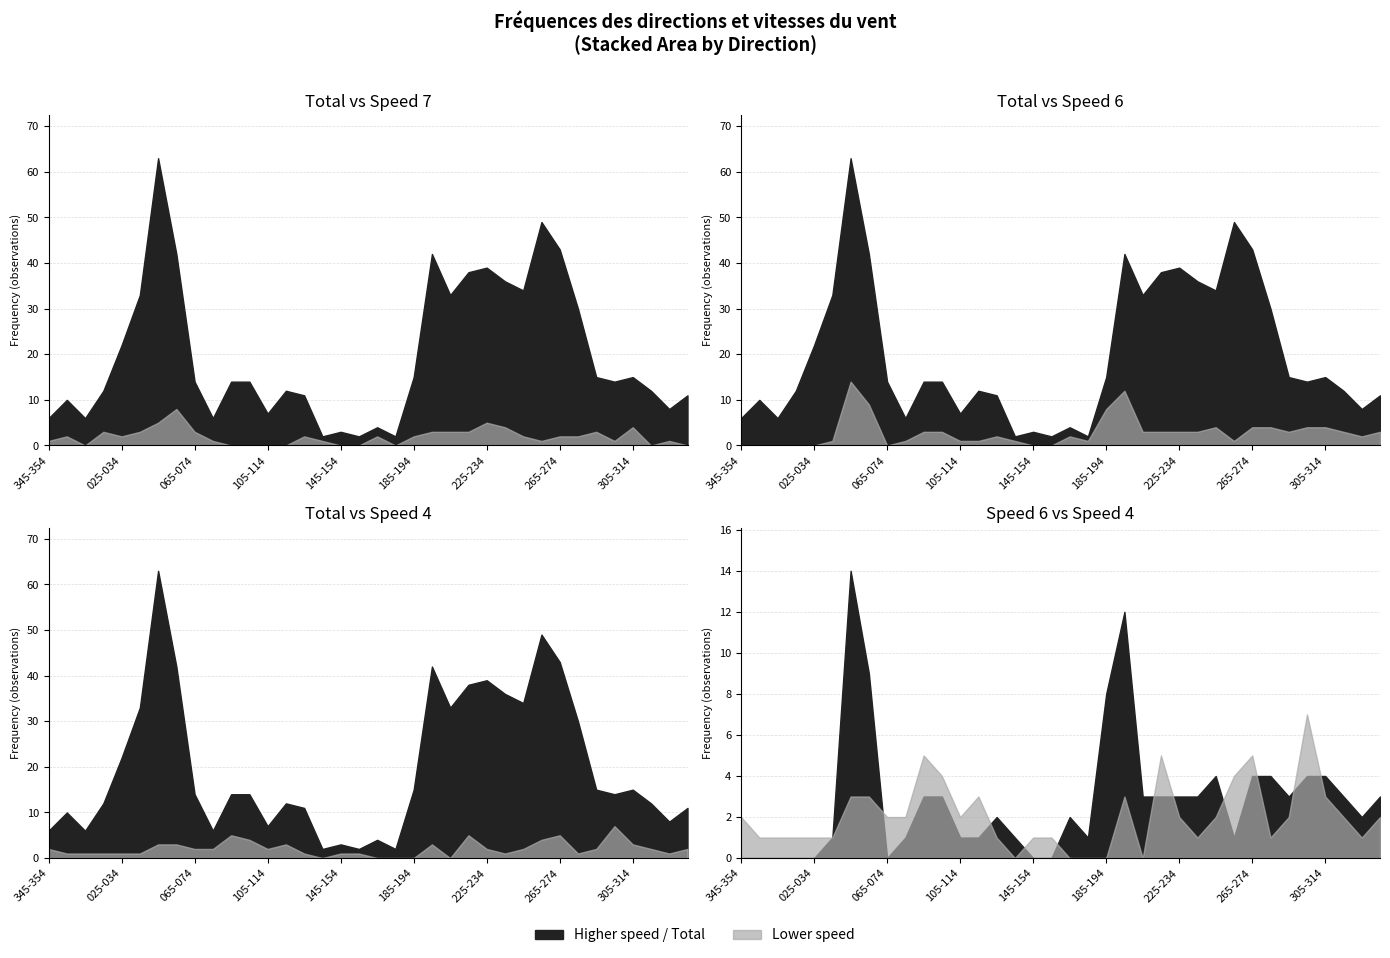

How many interior local peaks does the Total (col_28) series have?

9